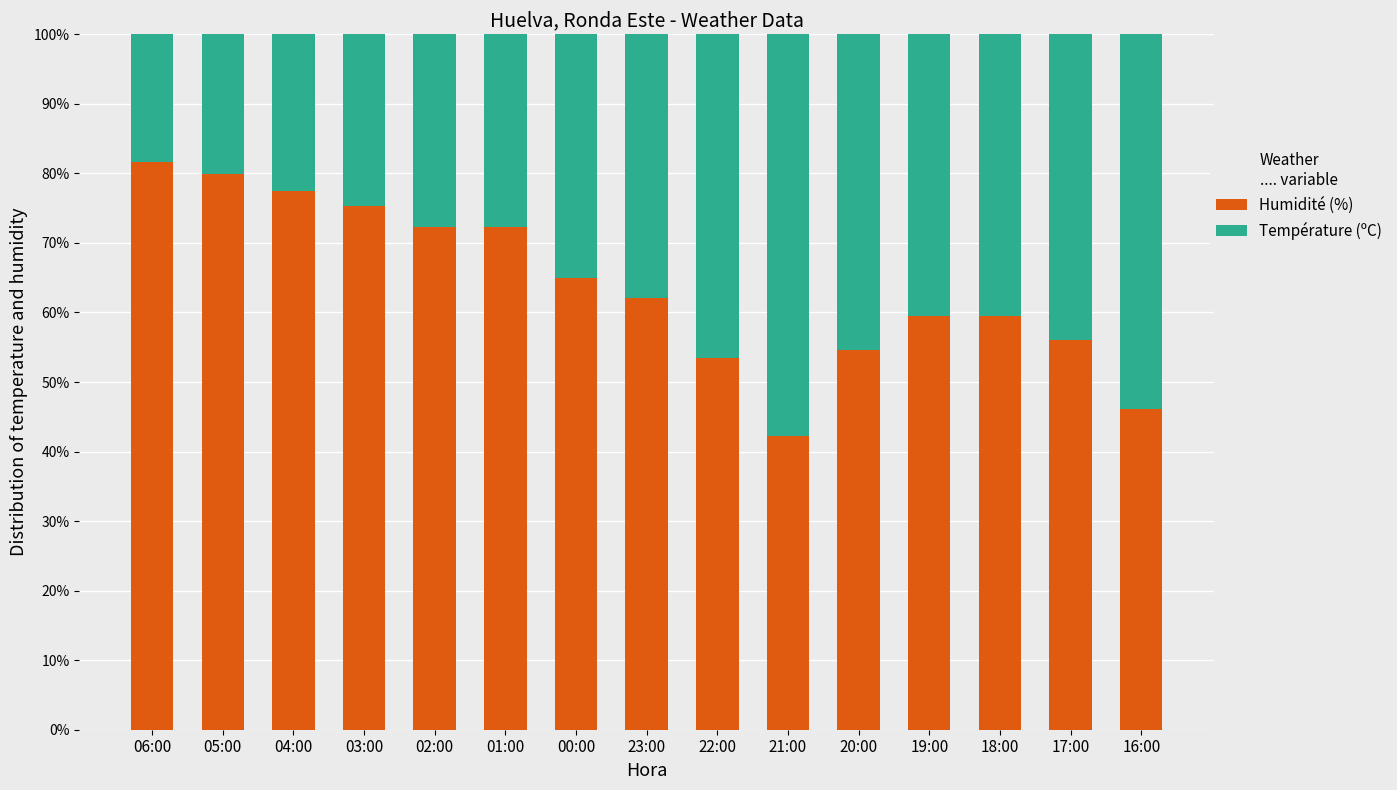

What is the sum of all Humidité (%) values?

957.4